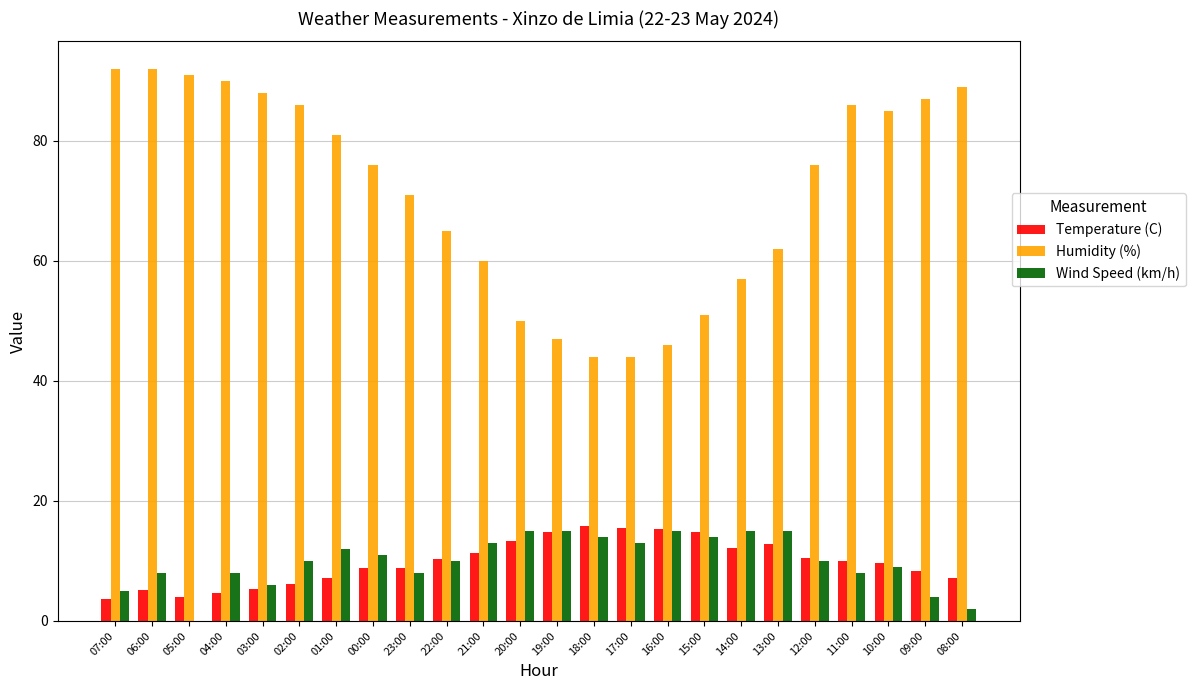

What is the maximum value for Humidity (%)?

92.0